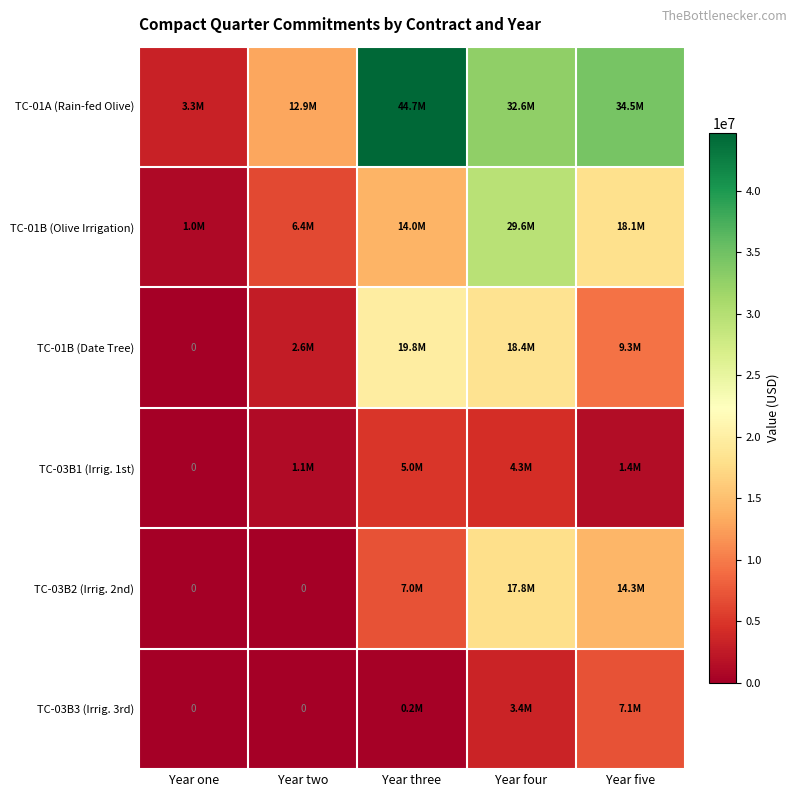

At Year four, list the series in order from largest to smallest.

TC-01A (Rain-fed Olive), TC-01B (Olive Irrigation), TC-01B (Date Tree), TC-03B2 (Irrig. 2nd), TC-03B1 (Irrig. 1st), TC-03B3 (Irrig. 3rd)